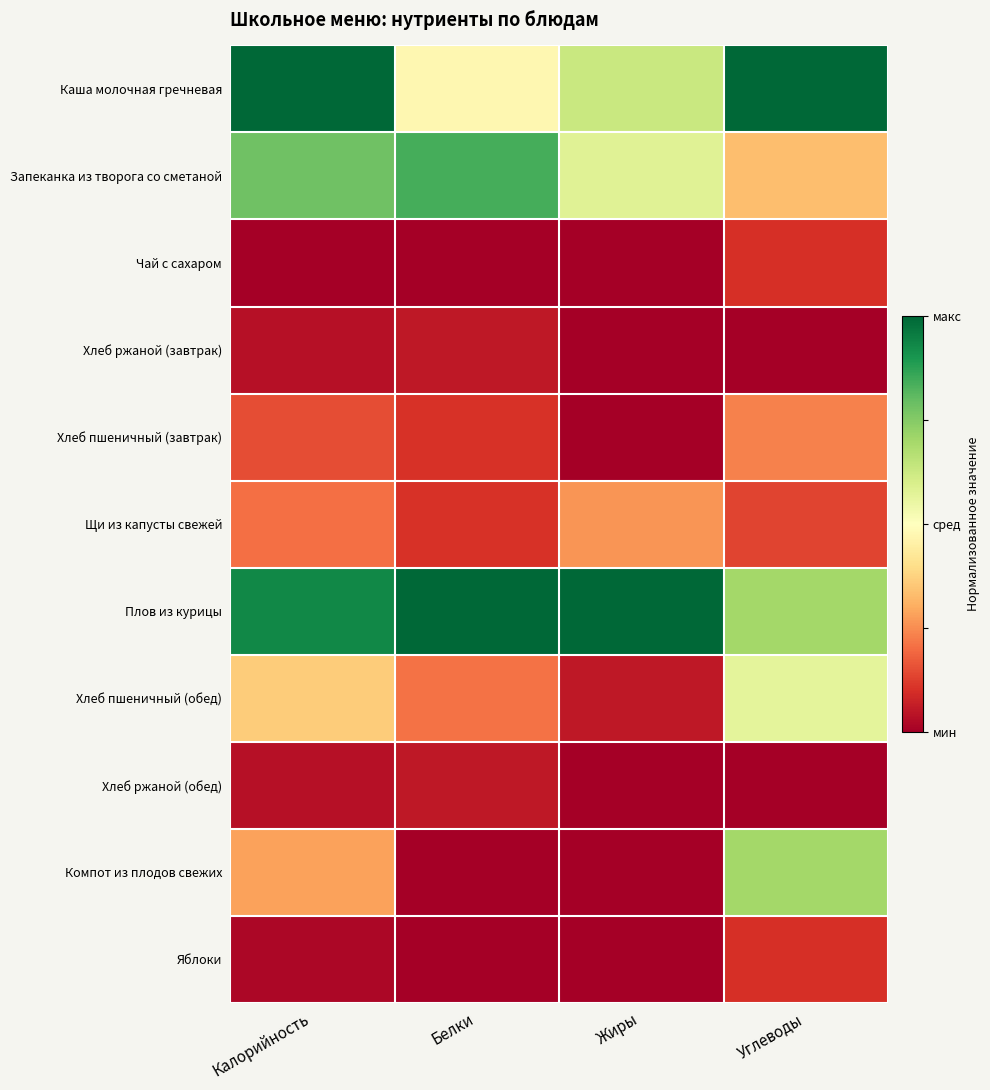

What is the spread (max minus min) of values at Углеводы?

1.0